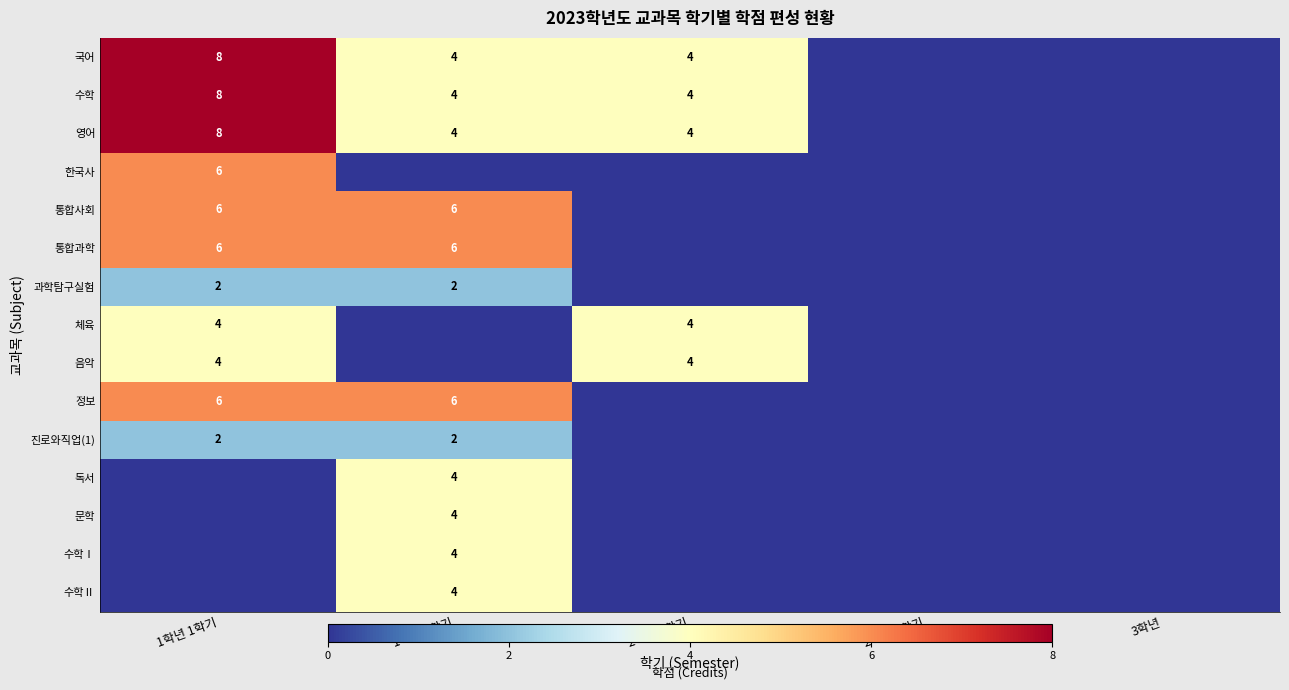

True or false: 과학탐구실험 has a value of 1 at 1학년 2학기.

False